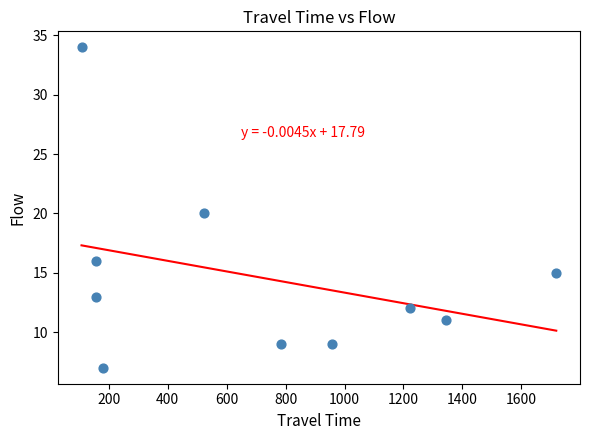

What is the average X value?

715